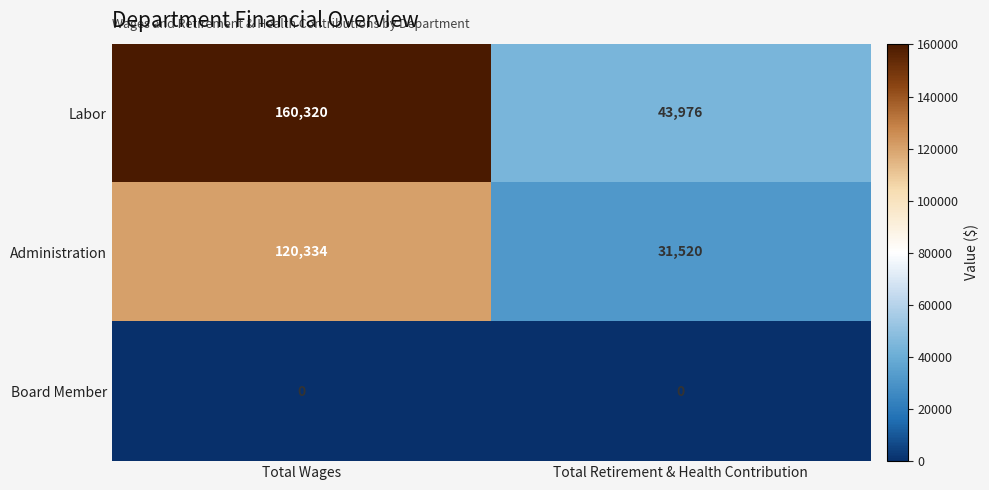

Reading right to left, list all the values displayed in this chart.

Labor: 43976	160320
Administration: 31520	120334
Board Member: 0	0